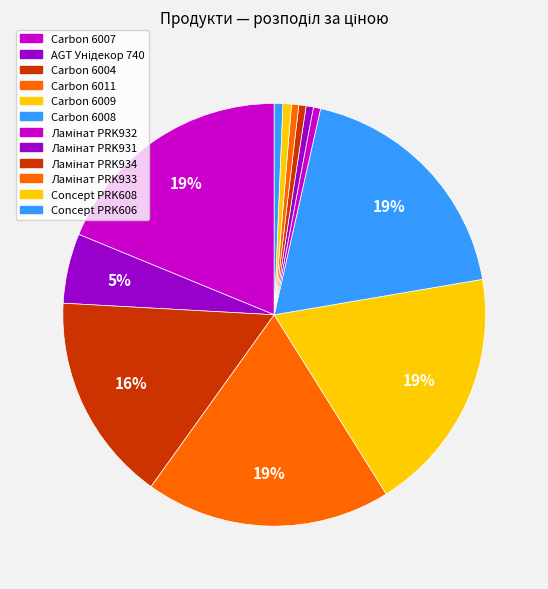

Does Carbon 6004 represent more than half of the total?

No